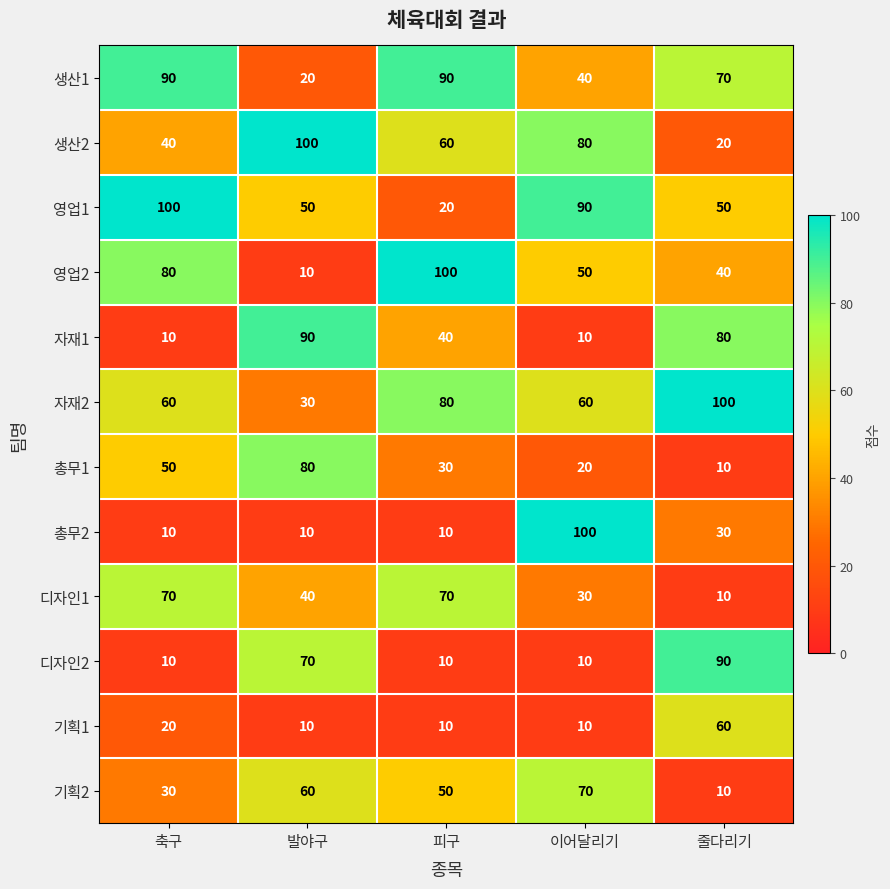

Is it true that 디자인1 equals 70 at 축구?

True